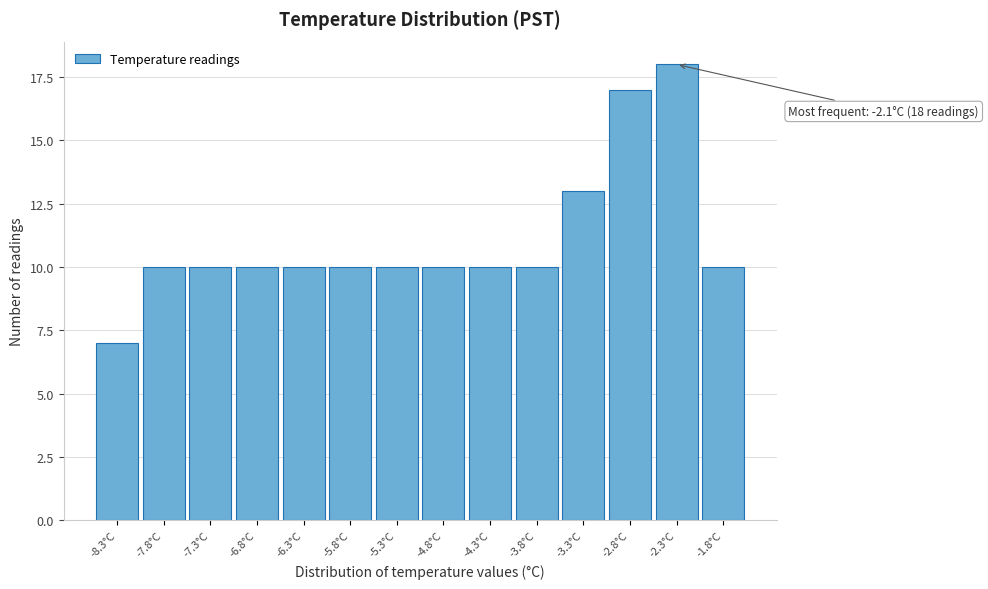

Reading left to right, what are all the values shown in this chart?

7	10	10	10	10	10	10	10	10	10	13	17	18	10